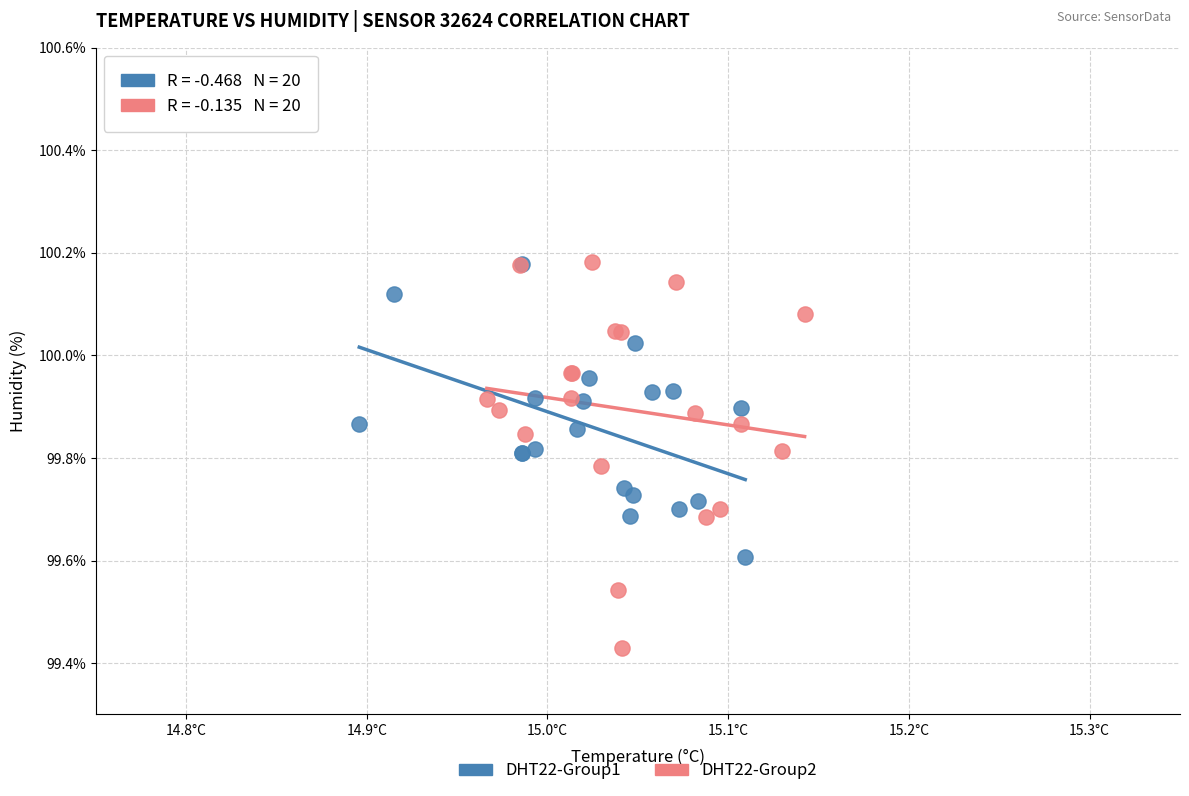

Which series has the widest spread of Y values?

DHT22-Group2